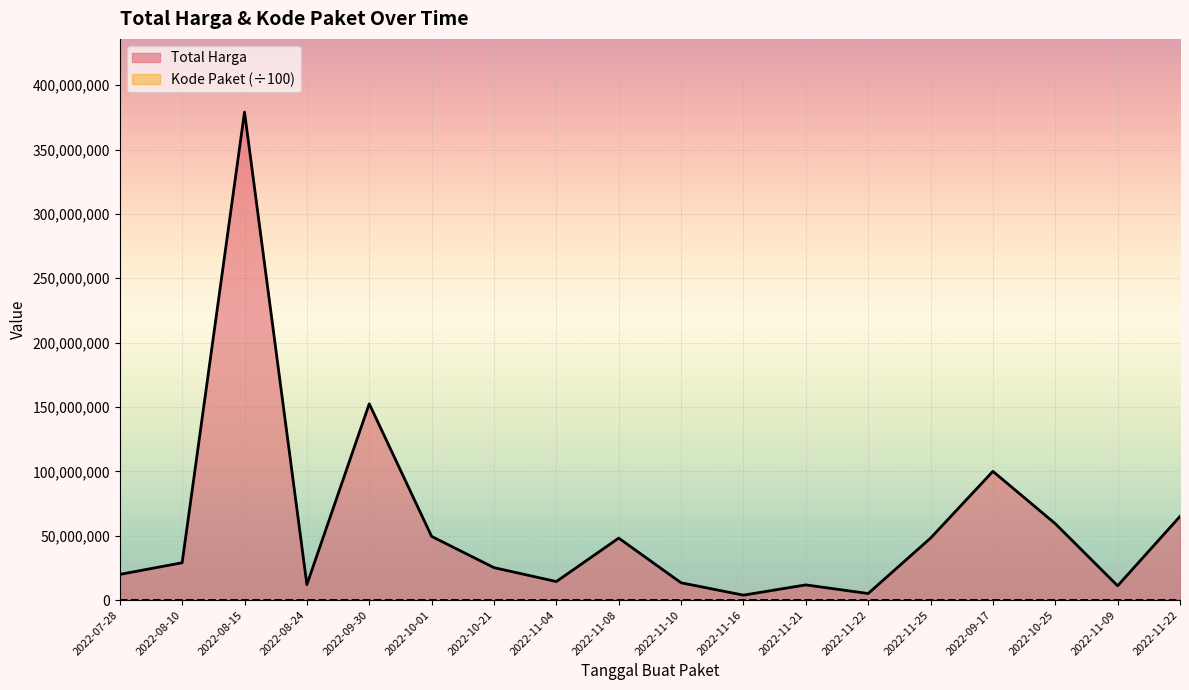

Is it true that Kode Paket equals 17883.7 at 2022-10-21?

True